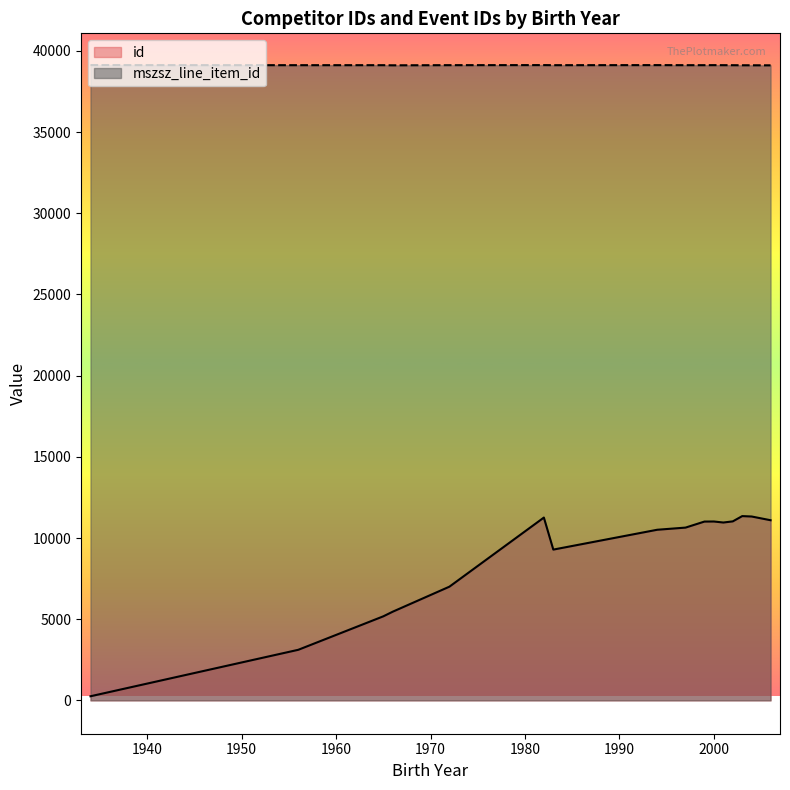

Rank the series by their average value, from highest to lowest.

mszsz_line_item_id, id